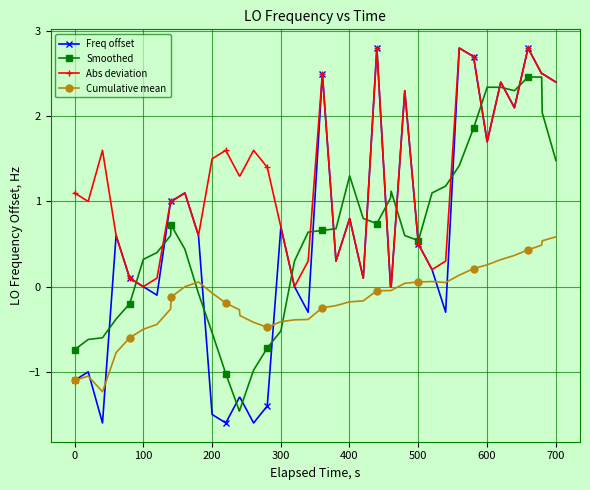

Which series has the widest spread of values?

Freq offset